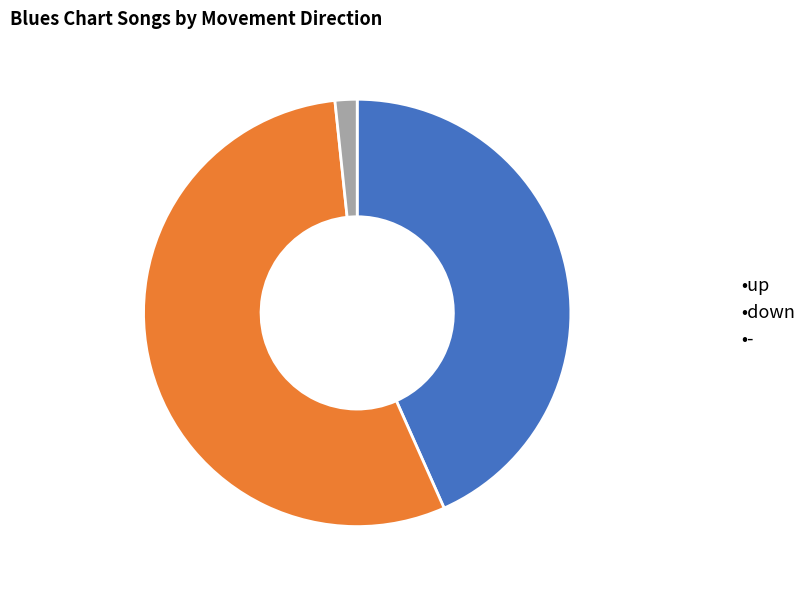

Which slice represents more than half of the pie?

•down